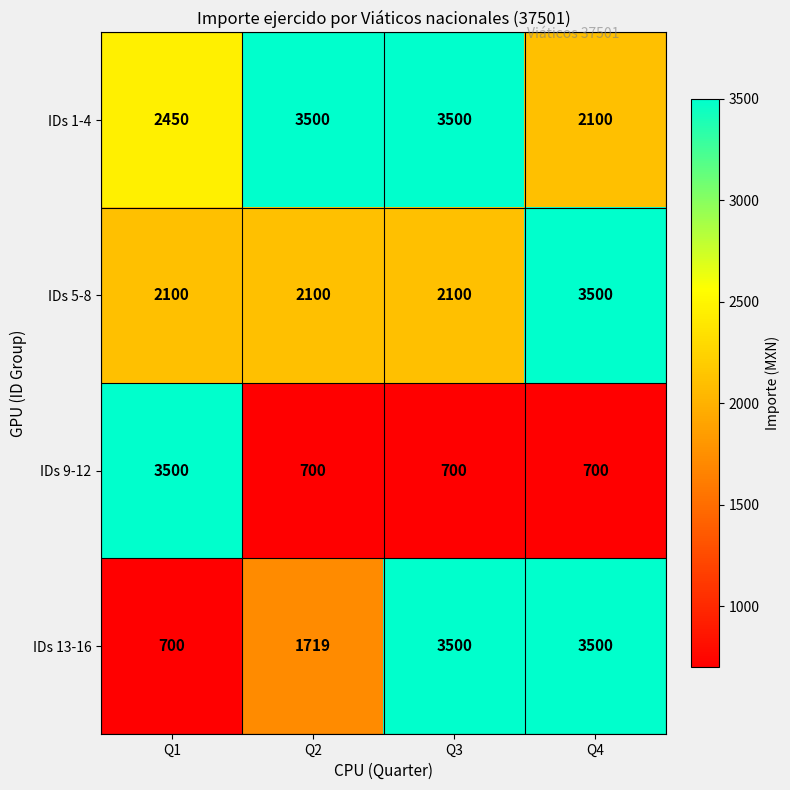

What is the average value of the IDs 5-8 series?

2450